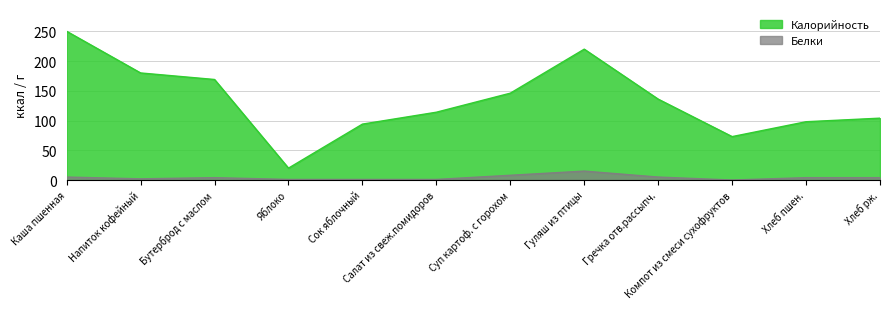

Is it true that Белки equals 15.0 at Гуляш из птицы?

True